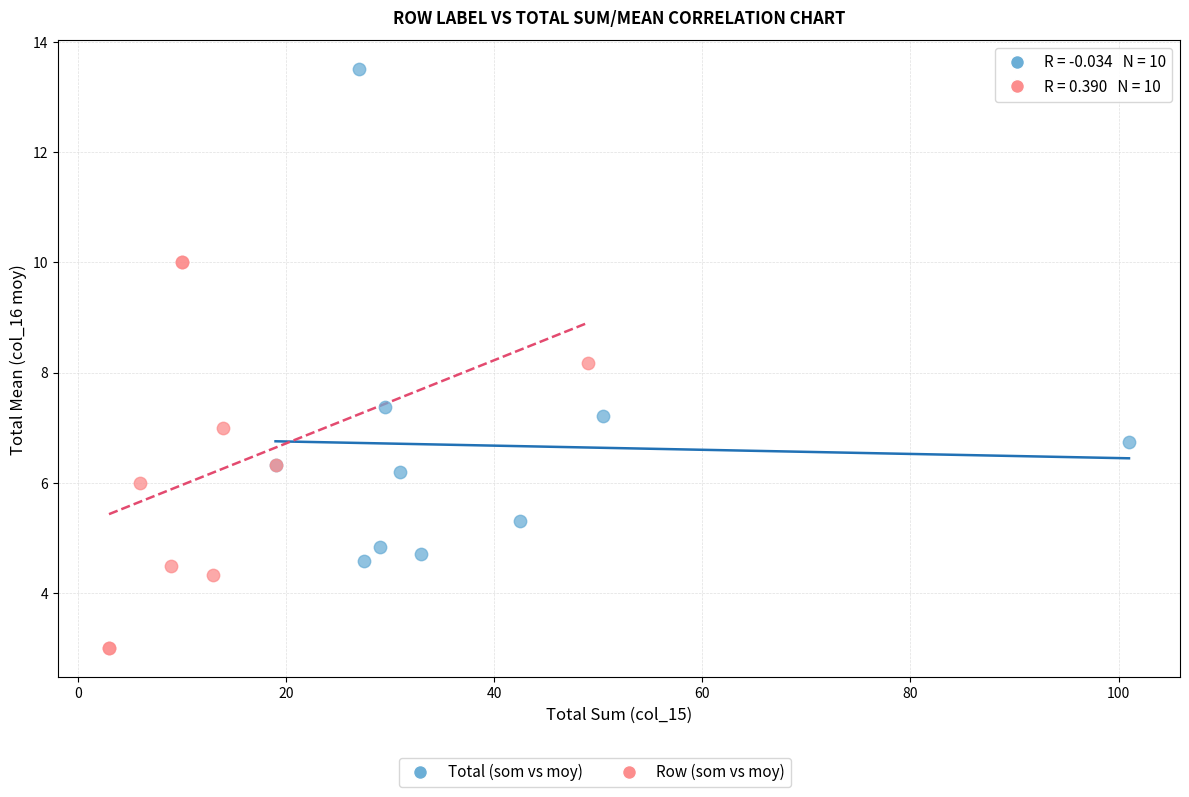

Which series contains the highest Y value?

Total (som vs moy)